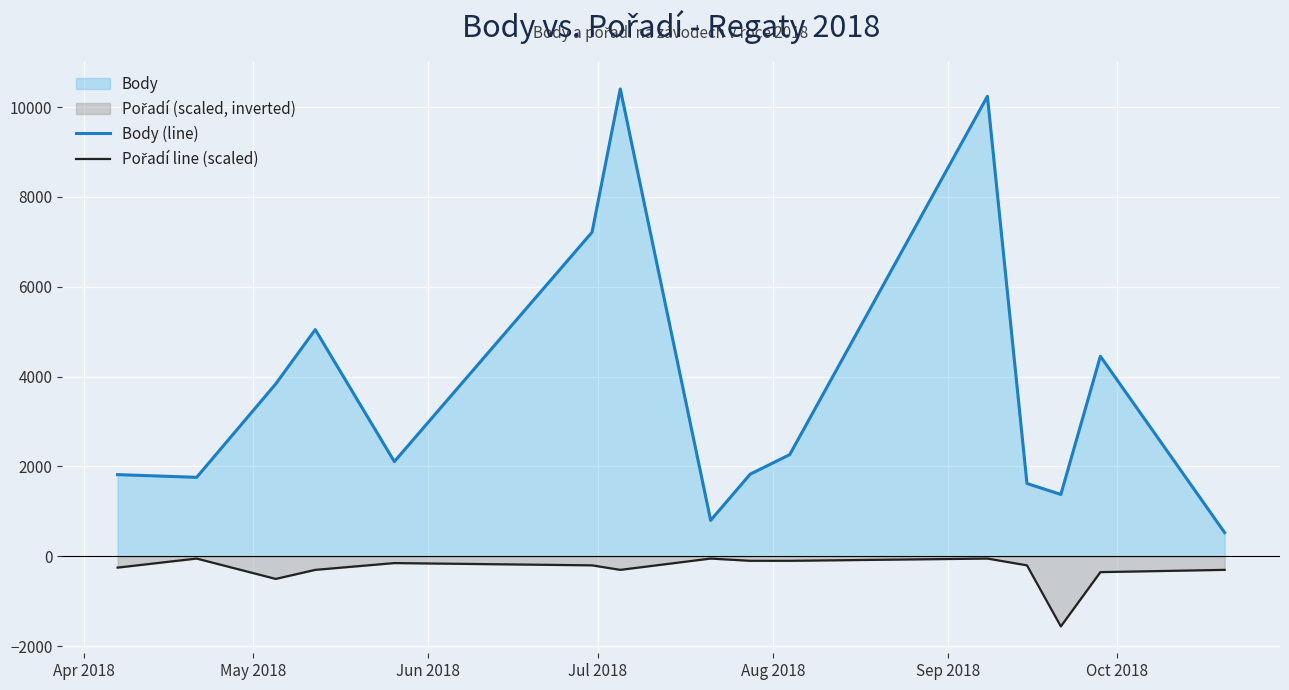

What is the sum of all Pořadí line (scaled) values?

-4480.0